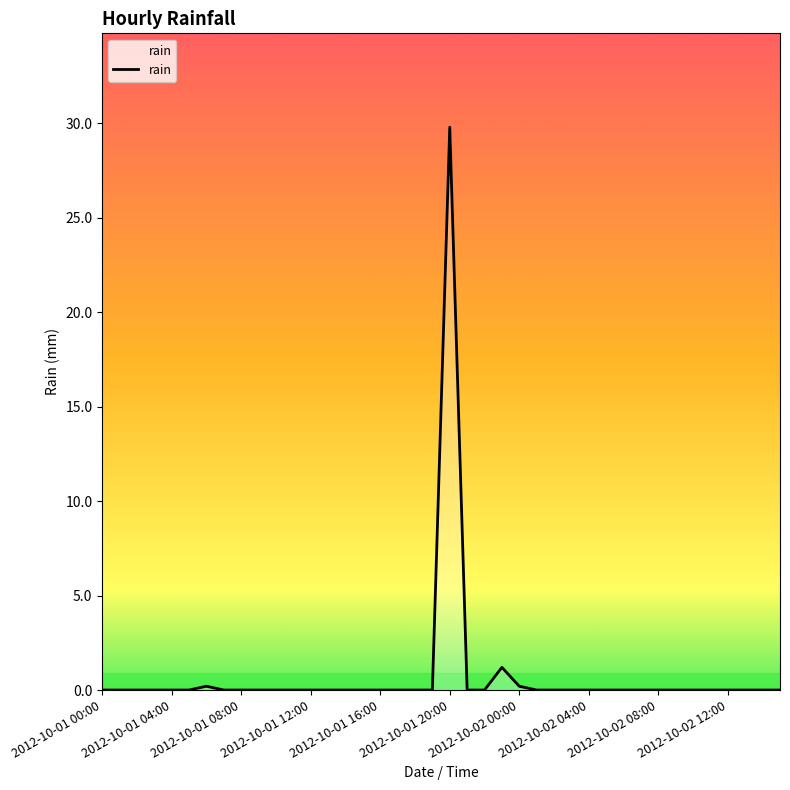

What is the difference between the maximum and minimum values?

29.8